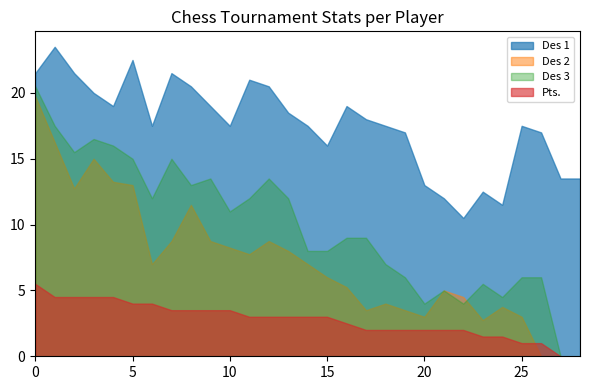

Reading left to right, extract all data points from this chart.

Des 1: 21.5	23.5	21.5	20.0	19.0	22.5	17.5	21.5	20.5	19.0	17.5	21.0	20.5	18.5	17.5	16.0	19.0	18.0	17.5	17.0	13.0	12.0	10.5	12.5	11.5	17.5	17.0	13.5	13.5
Des 2: 19.8	16.2	12.8	15.0	13.2	13.0	7.0	8.8	11.5	8.8	8.2	7.8	8.8	8.0	7.0	6.0	5.2	3.5	4.0	3.5	3.0	5.0	4.5	2.8	3.8	3.0	0.0	0.0	0.0
Des 3: 20.5	17.5	15.5	16.5	16.0	15.0	12.0	15.0	13.0	13.5	11.0	12.0	13.5	12.0	8.0	8.0	9.0	9.0	7.0	6.0	4.0	5.0	4.0	5.5	4.5	6.0	6.0	0.0	0.0
Pts.: 5.5	4.5	4.5	4.5	4.5	4.0	4.0	3.5	3.5	3.5	3.5	3.0	3.0	3.0	3.0	3.0	2.5	2.0	2.0	2.0	2.0	2.0	2.0	1.5	1.5	1.0	1.0	0.0	0.0